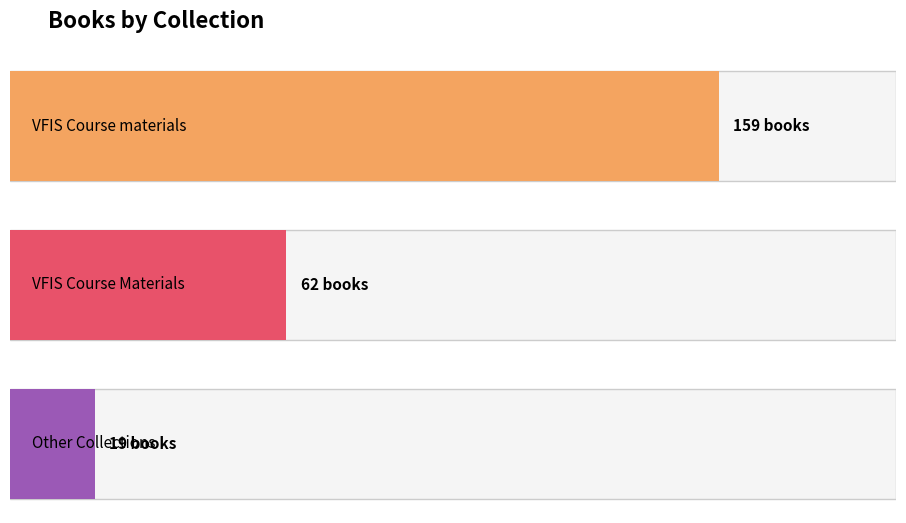

List the labels in order of value, largest first.

VFIS Course materials, VFIS Course Materials, Other